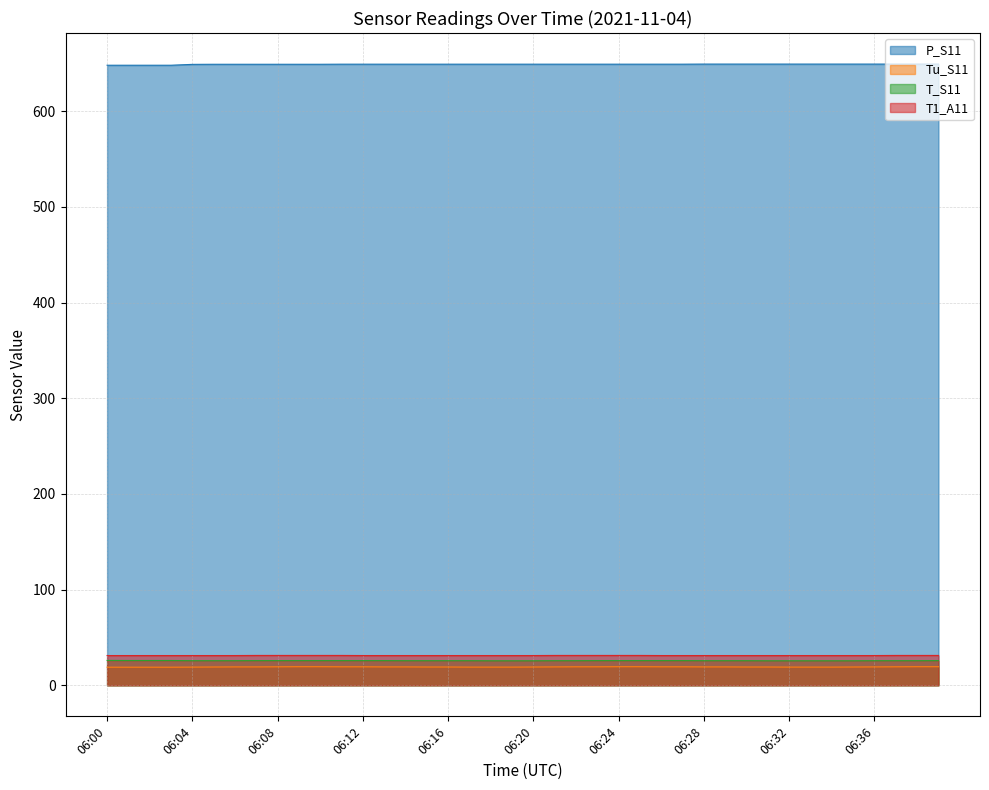

At which label does T_S11 reach its minimum?

06:18